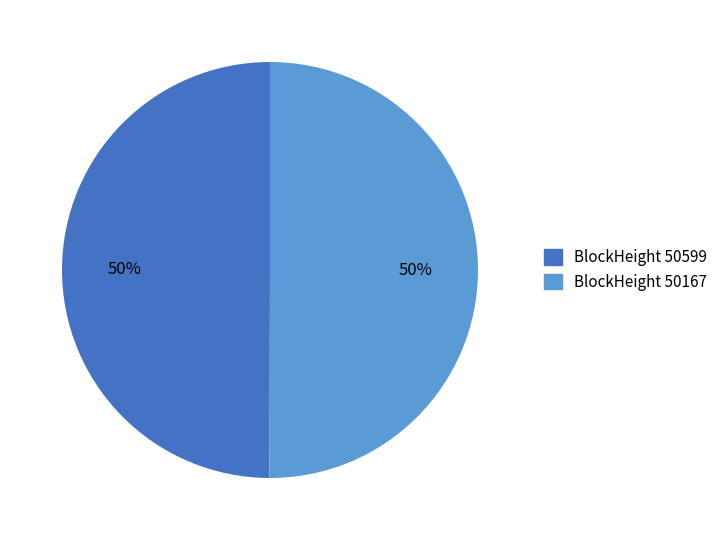

How many slices are in this pie chart?

2